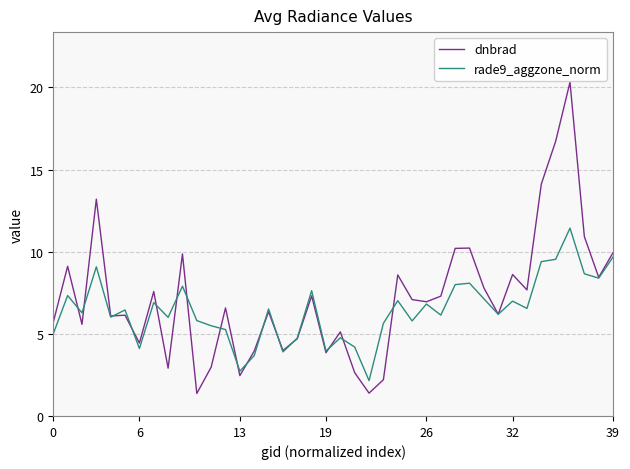

List the series in order of their peak value, highest first.

dnbrad, rade9_aggzone_norm